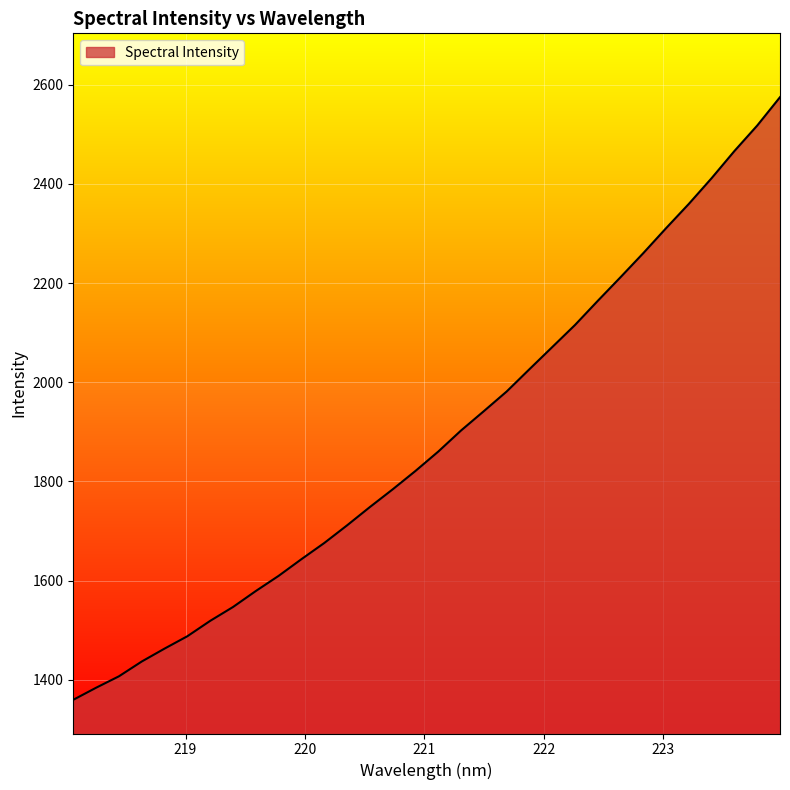

What is the greatest value displayed?

2574.9